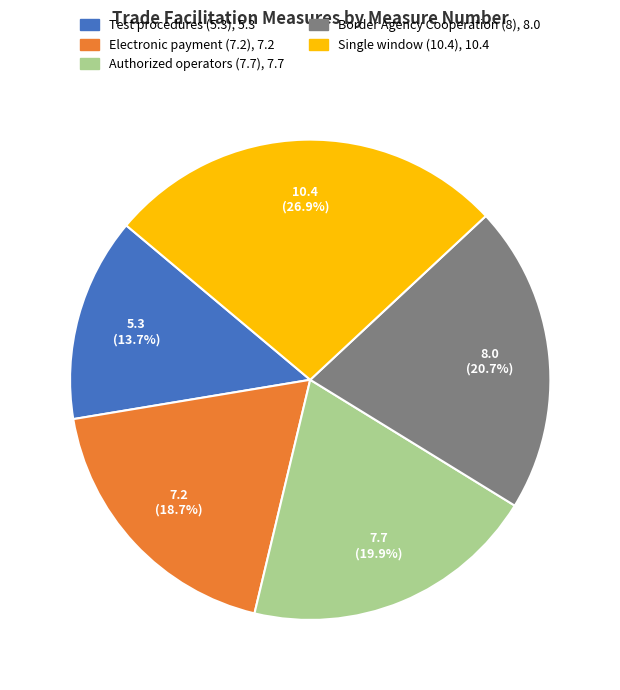

What is the smallest slice in the pie chart?

Test procedures (5.3)